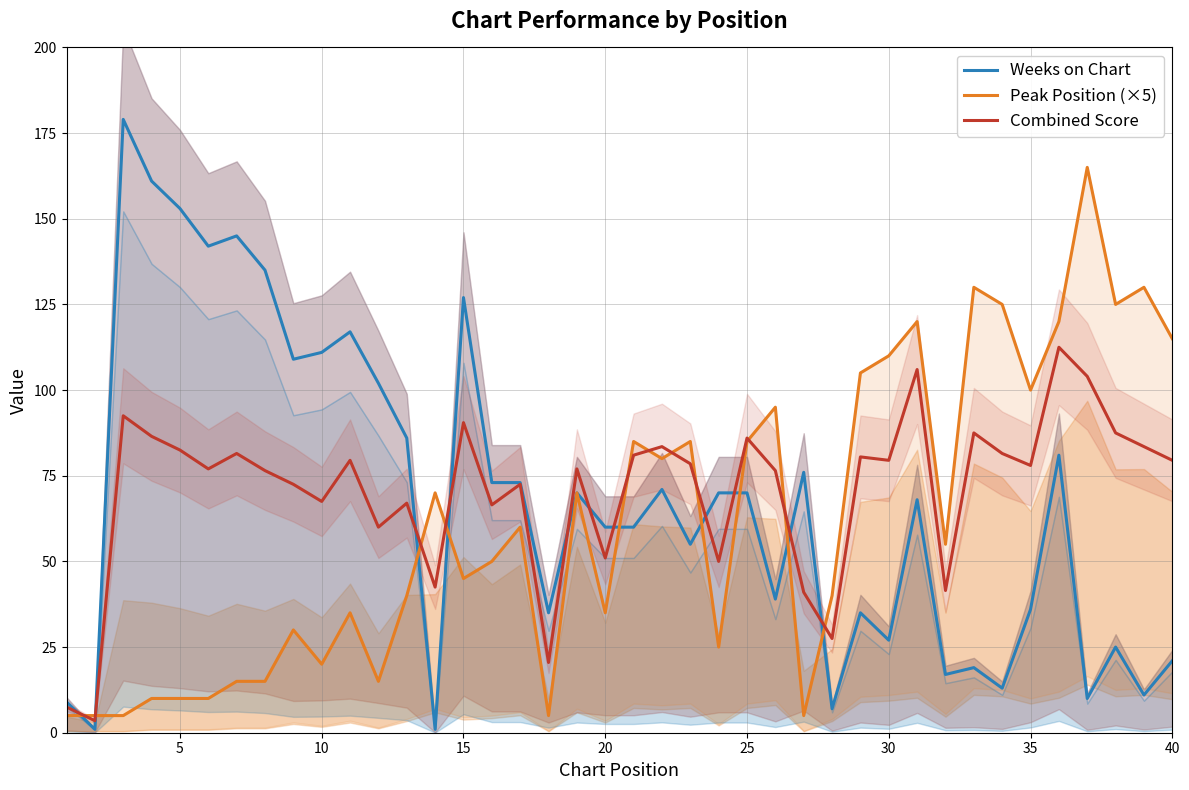

Which series has the widest spread of values?

Weeks on Chart